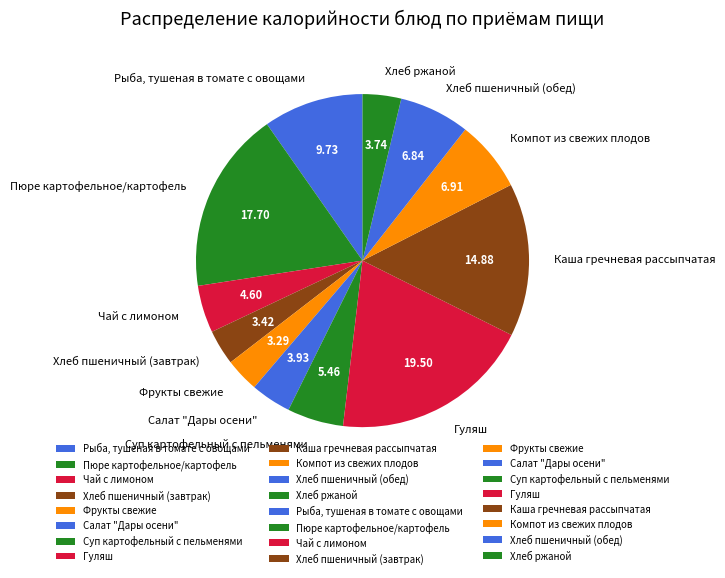

Does any single category account for the majority?

No